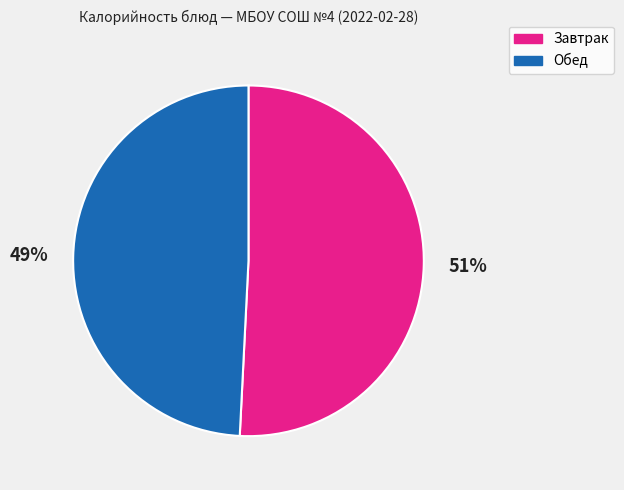

To the nearest percent, what is the average slice percentage?

50%